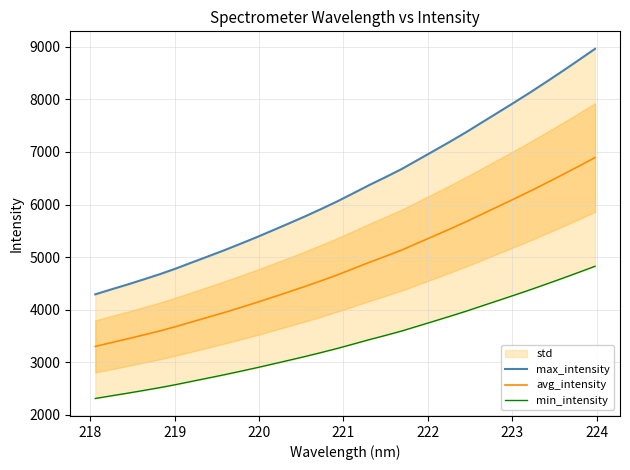

What is the maximum value for avg_intensity?

6893.1